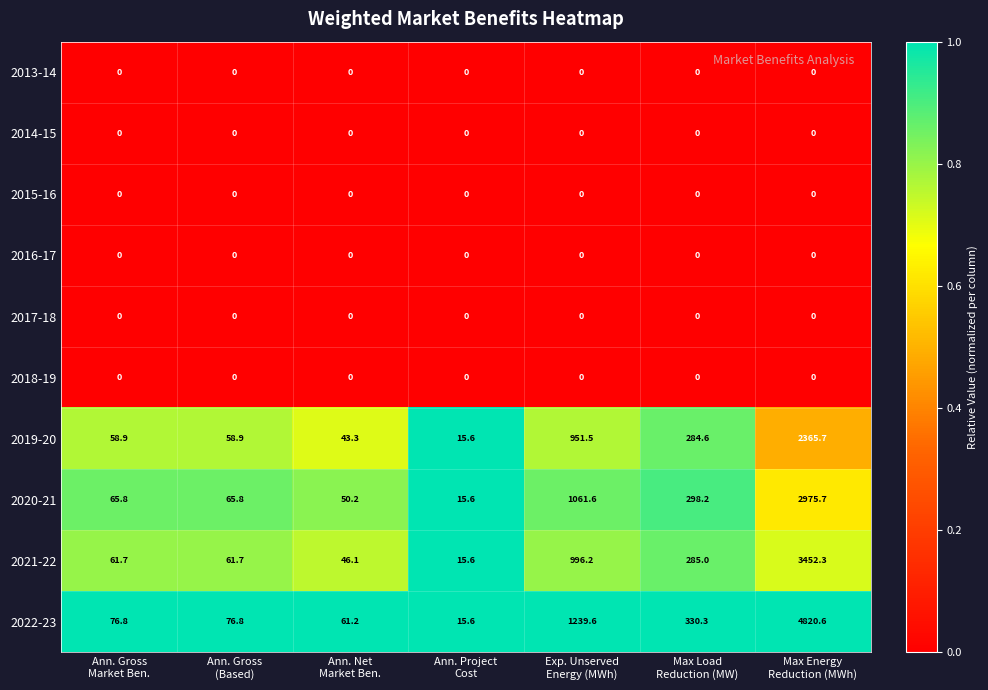

Which series has the largest range (max minus min)?

2022-23